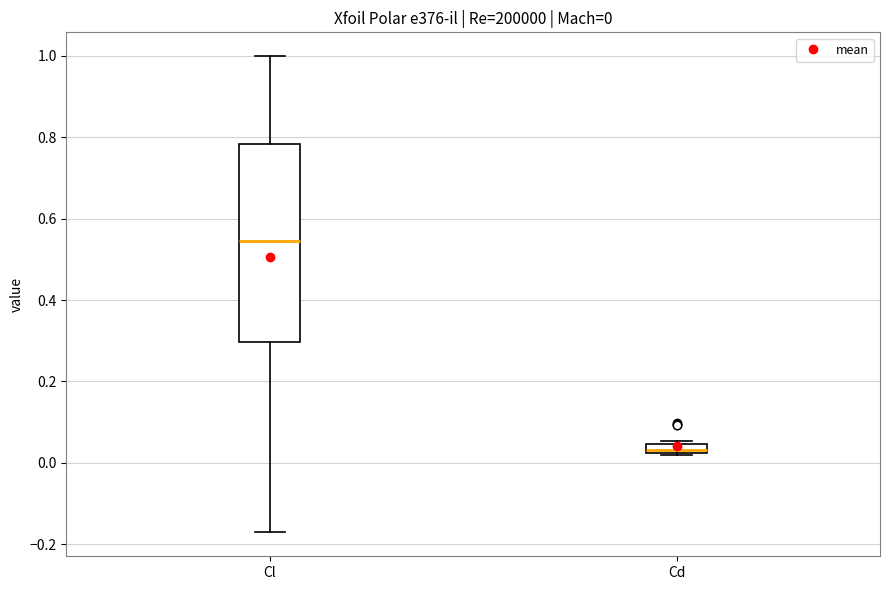

Which box has the highest median line?

Cl